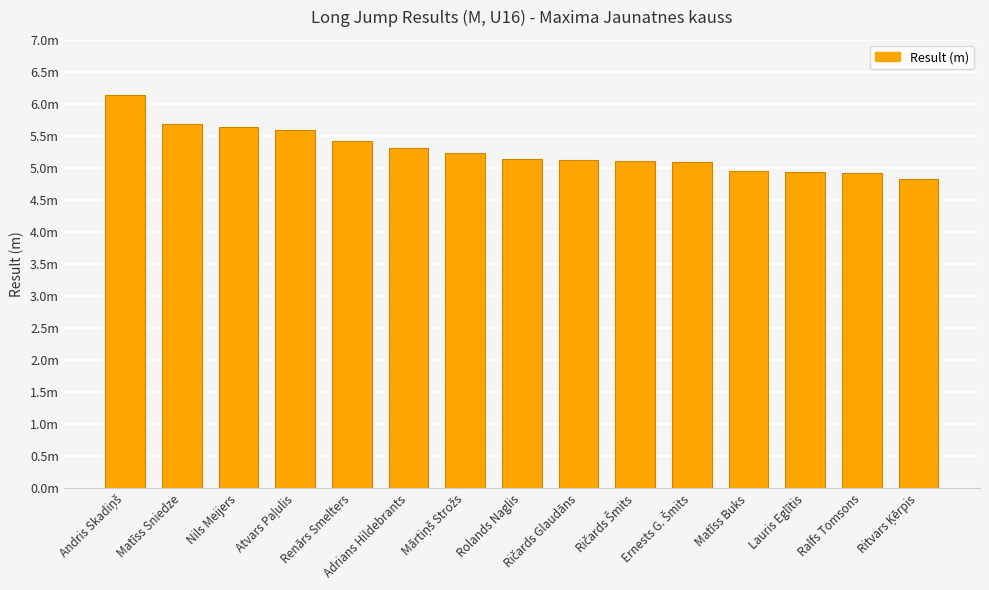

Rank the categories by value from lowest to highest.

Ritvars Ķērpis, Ralfs Tomsons, Lauris Eglītis, Matīss Buks, Ernests G. Šmits, Ričards Šmits, Ričards Glaudāns, Rolands Naglis, Mārtiņš Strožs, Adrians Hildebrants, Renārs Smelters, Atvars Paļulis, Nils Meijers, Matīss Sniedze, Andris Skadiņš